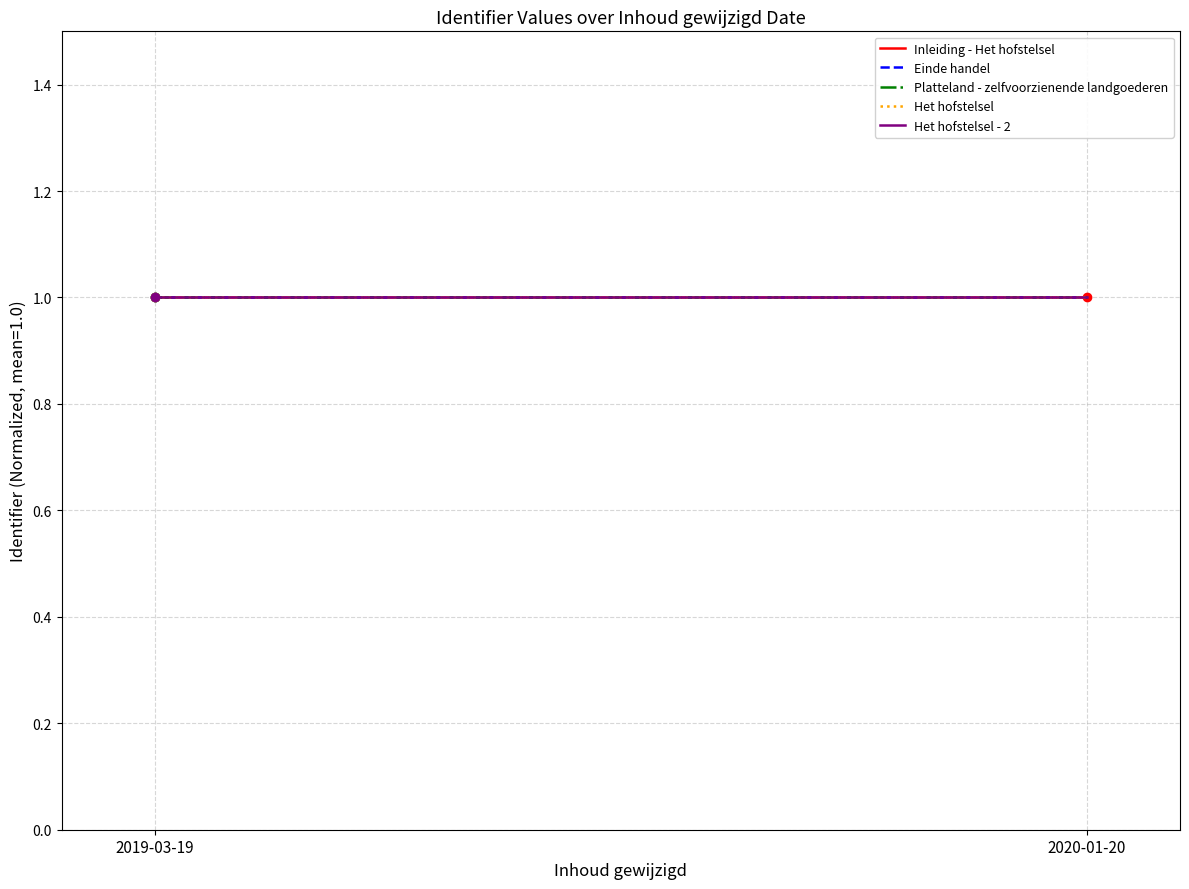

Rank the series at 2019-03-19 from lowest to highest value.

Inleiding - Het hofstelsel, Einde handel, Platteland - zelfvoorzienende landgoederen, Het hofstelsel, Het hofstelsel - 2